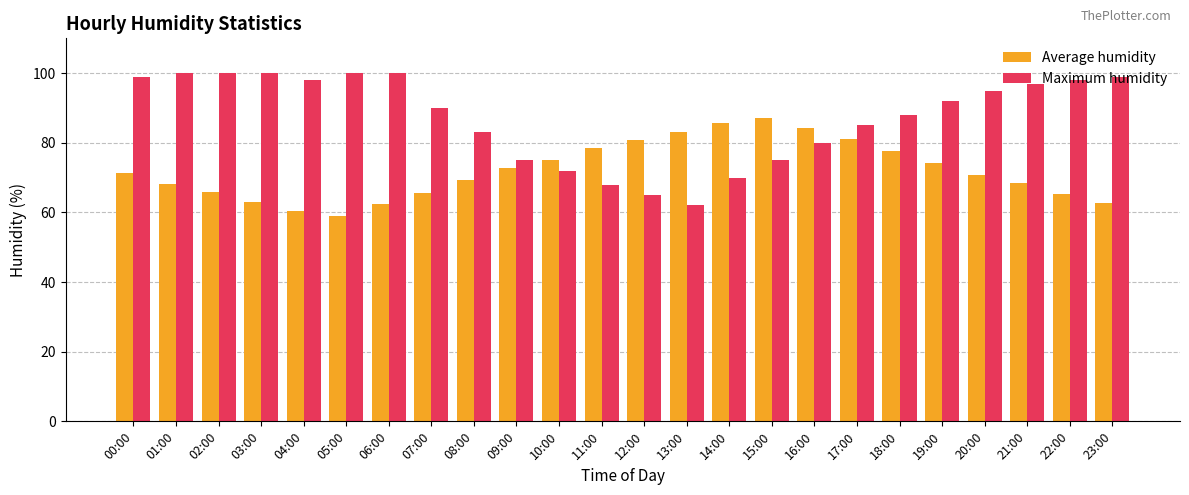

What is the spread (max minus min) of values at 02:00?

34.2